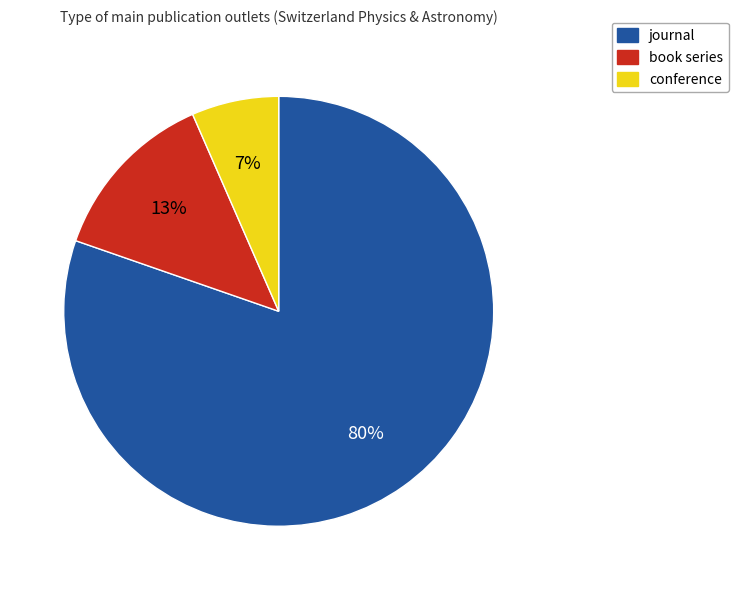

True or false: conference accounts for 7% of the total.

True